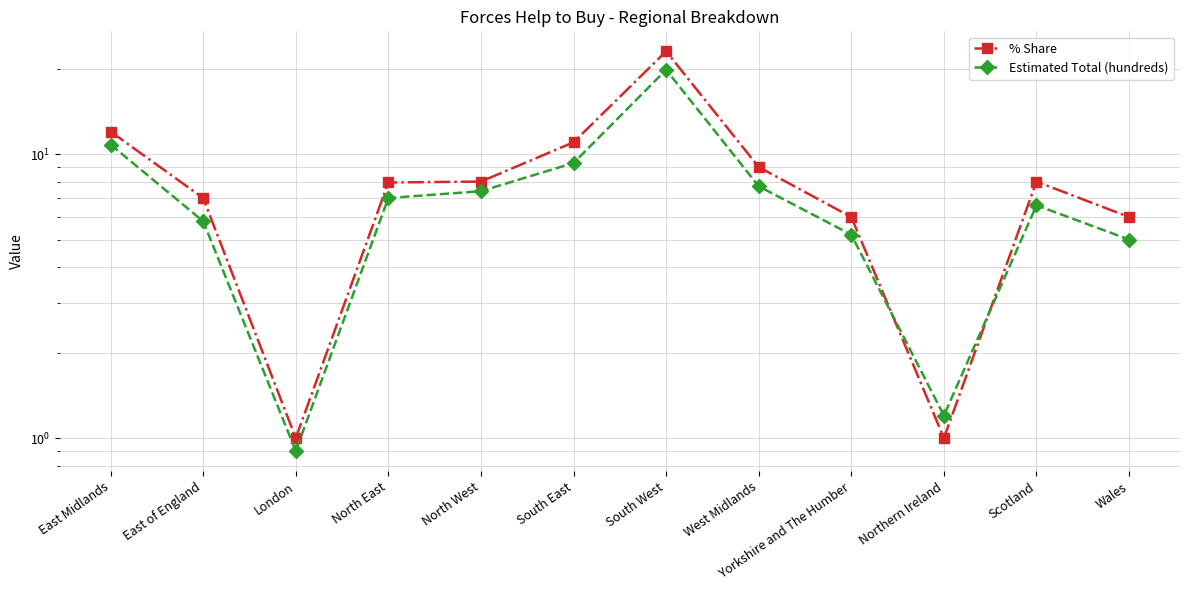

Which series has the largest total across all categories?

% Share